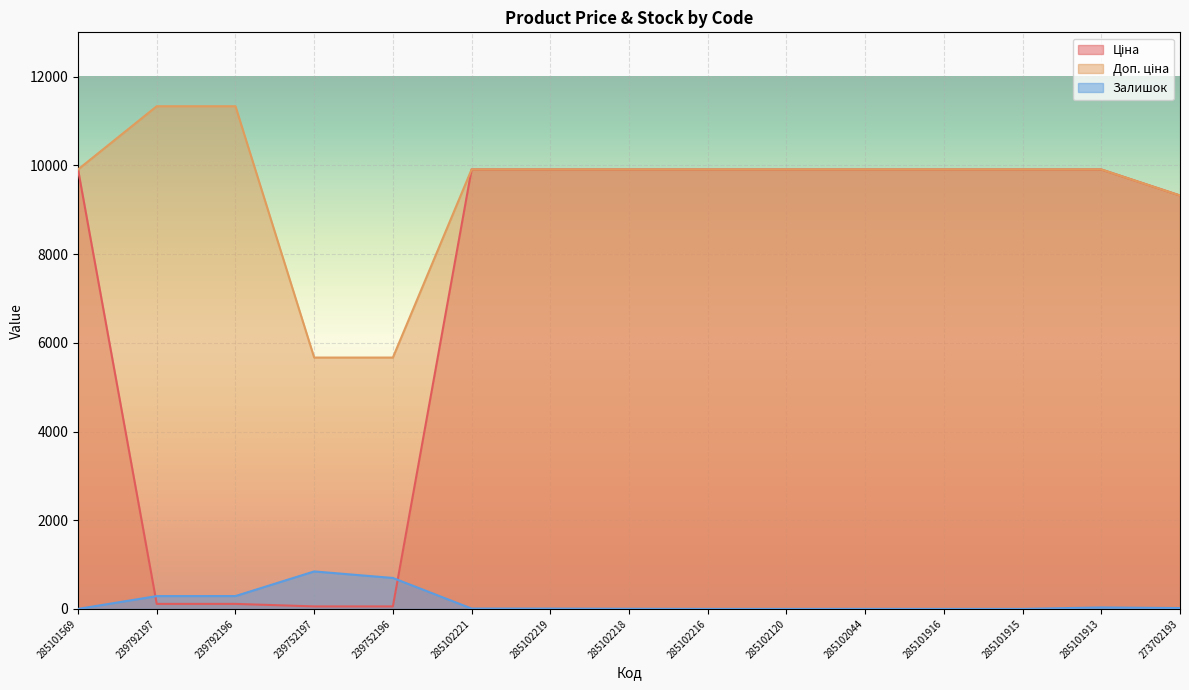

What is the highest value of the Ціна series?

9908.5